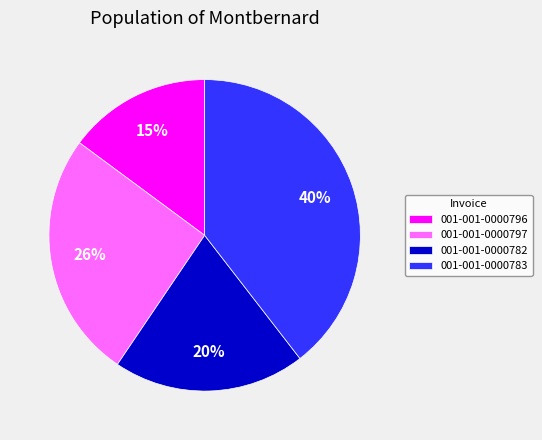

Does 001-001-0000783 represent more than half of the total?

No